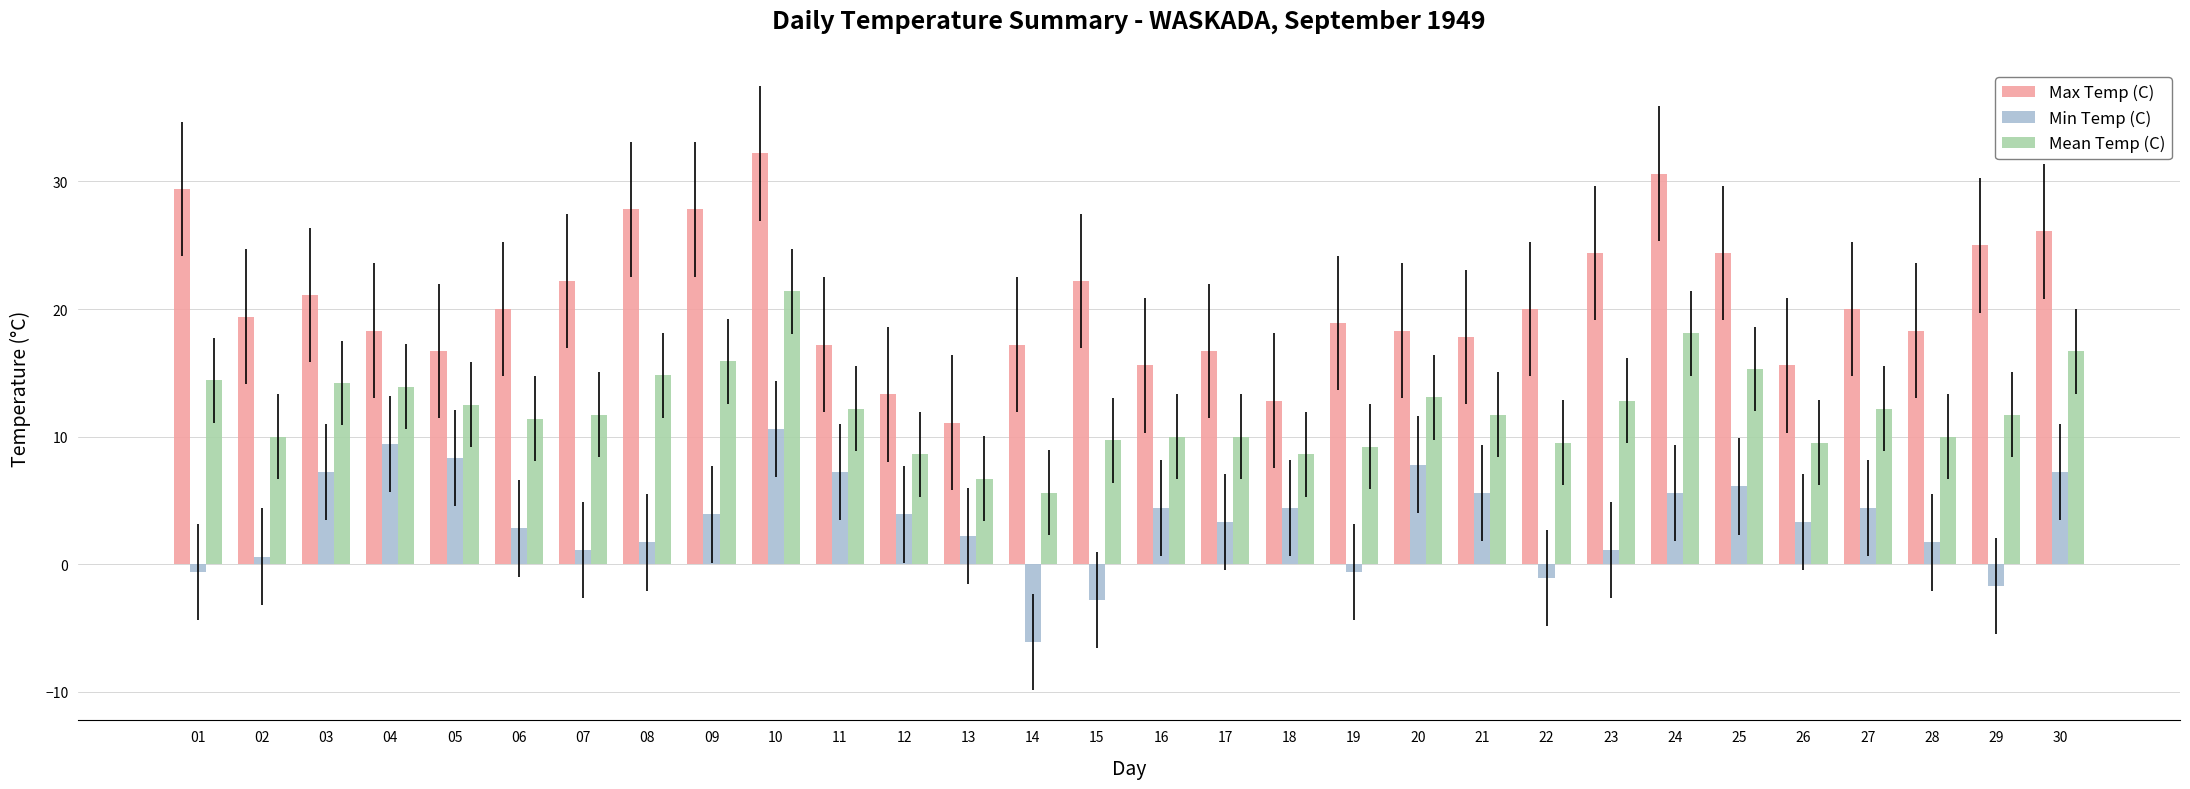

Are the bars horizontal?

No